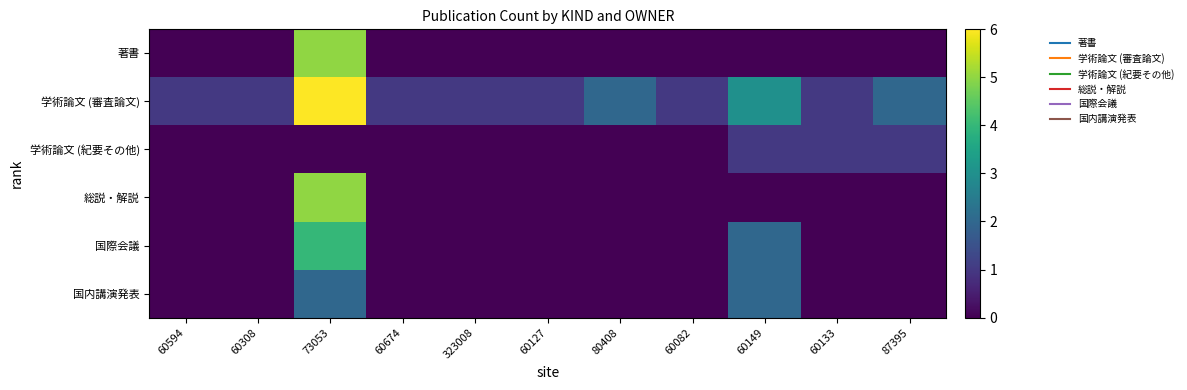

Count the number of categories in the chart.

11